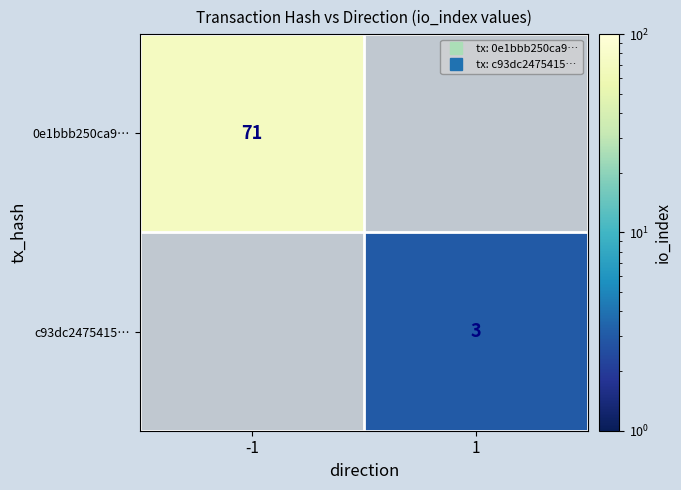

How many positive values does the 0e1bbb250ca9… series have?

1